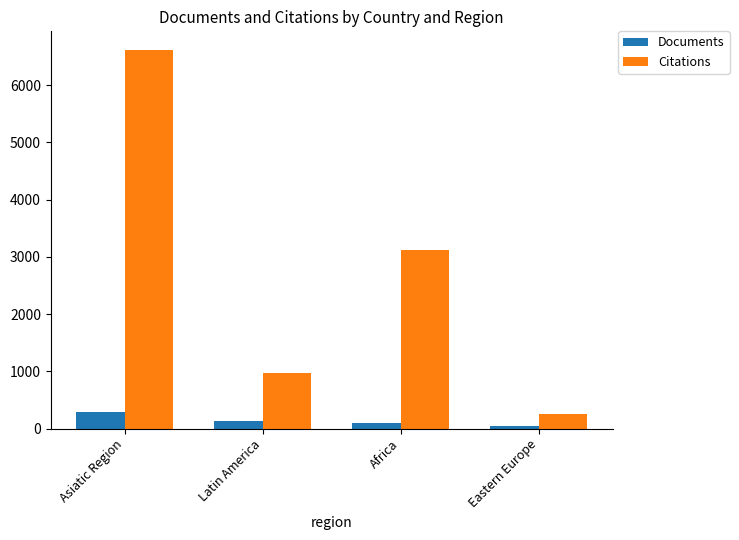

What is the difference between the maximum and minimum values in the Citations series?

6356